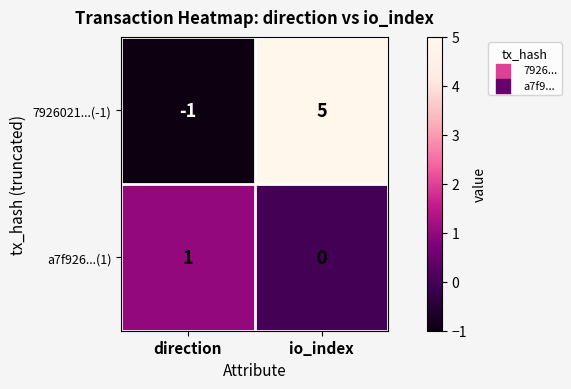

Reading left to right, extract all data points from this chart.

7926021...(-1): -1	5
a7f926...(1): 1	0